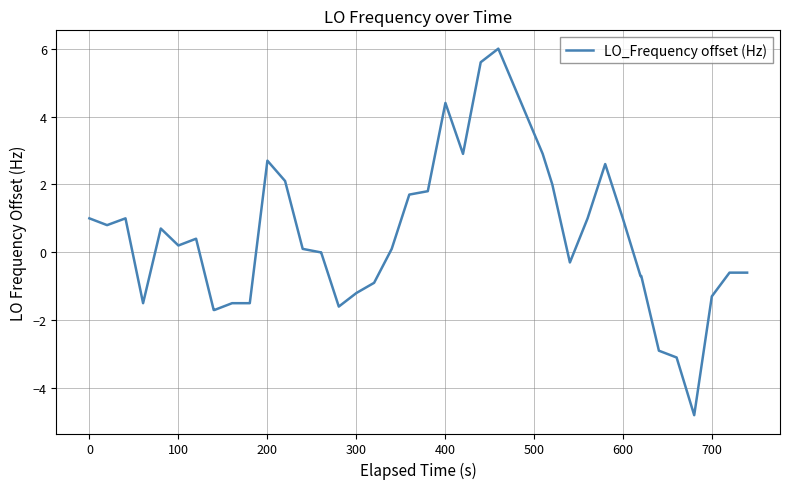

What is the greatest value displayed?

6.0